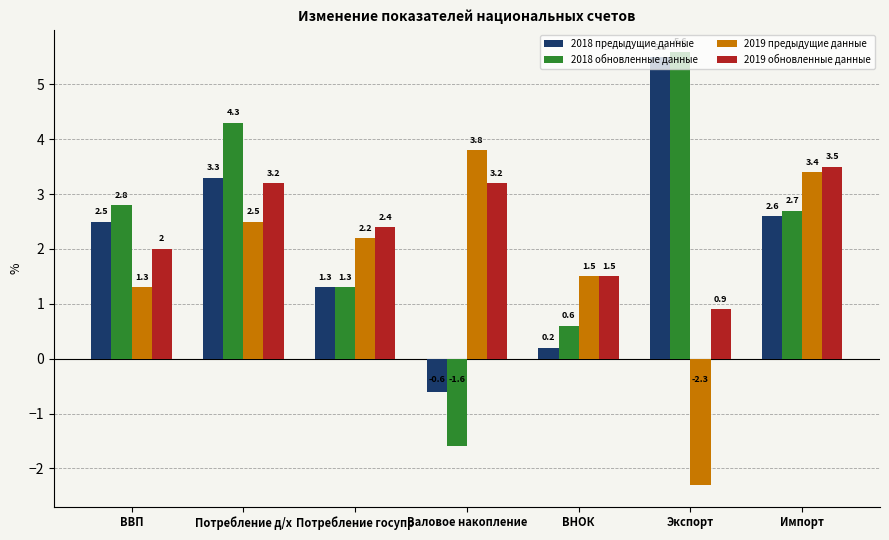

Reading right to left, what are all the values shown in this chart?

2018 предыдущие данные: 2.6	5.5	0.2	-0.6	1.3	3.3	2.5
2018 обновленные данные: 2.7	5.6	0.6	-1.6	1.3	4.3	2.8
2019 предыдущие данные: 3.4	-2.3	1.5	3.8	2.2	2.5	1.3
2019 обновленные данные: 3.5	0.9	1.5	3.2	2.4	3.2	2.0